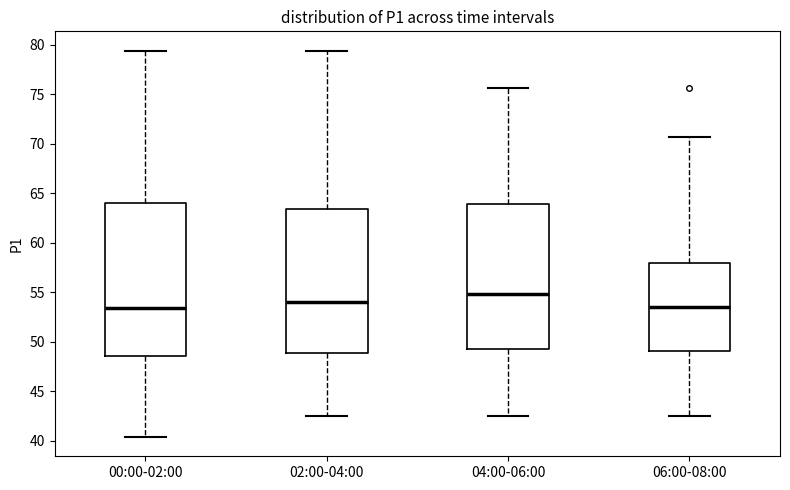

Comparing the boxes themselves (not the whiskers), which one is the tallest?

00:00-02:00